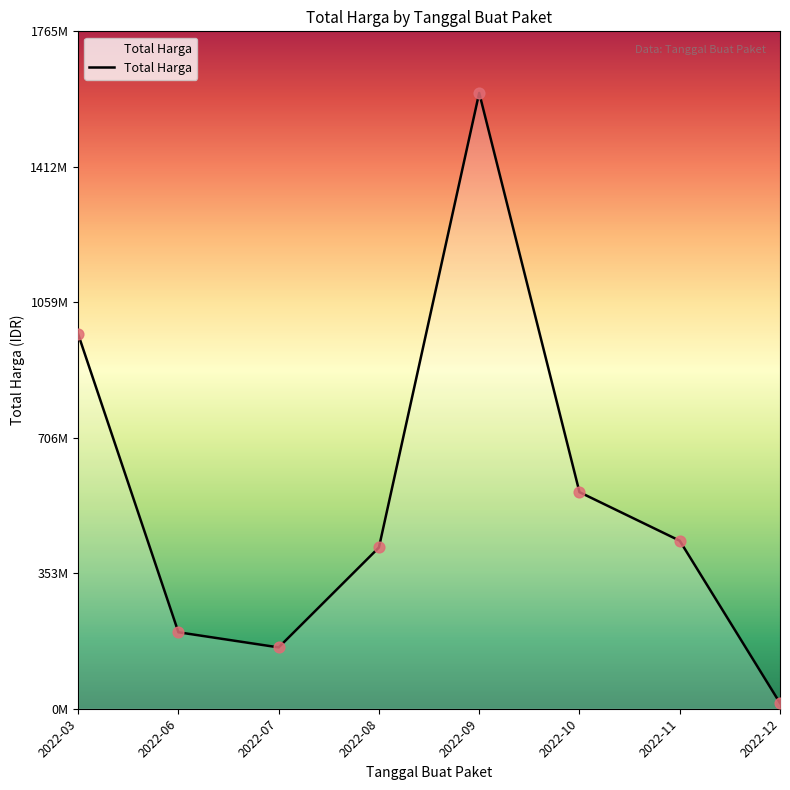

Between 2022-10 and 2022-06, which is larger?

2022-10